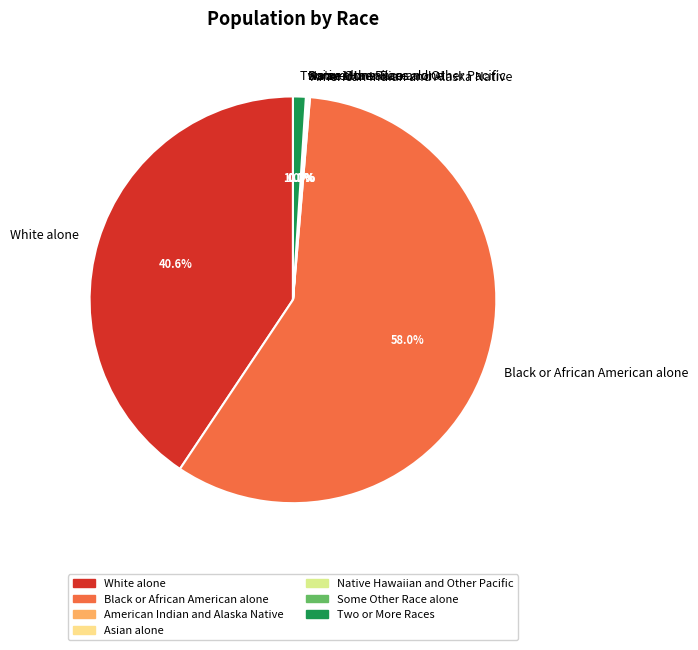

To the nearest percent, what is the difference between the White alone and Two or More Races slice percentages?

40%